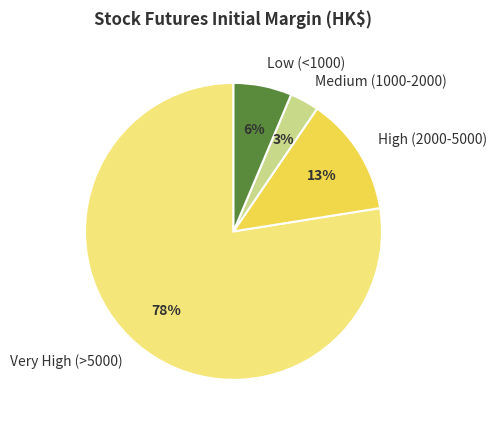

Between Medium (1000-2000) and Low (<1000), which is larger?

Low (<1000)